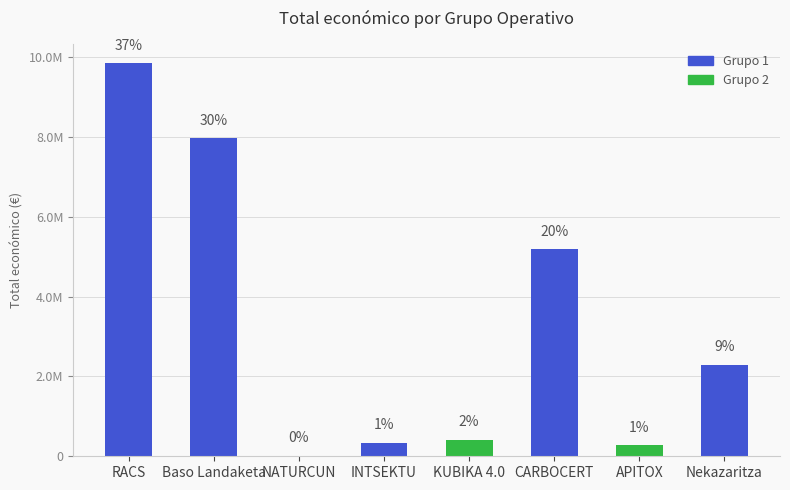

Are the bars horizontal?

No